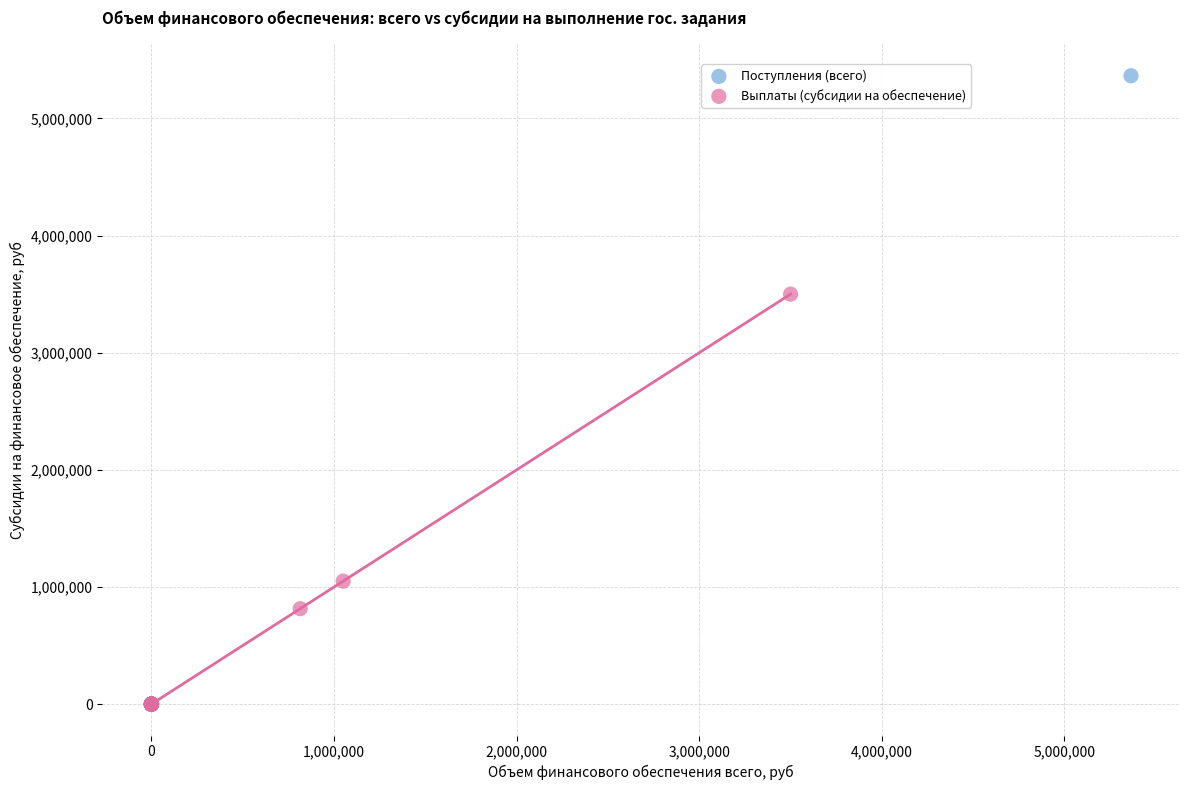

Which series has the largest Y range (max minus min)?

Поступления (всего)